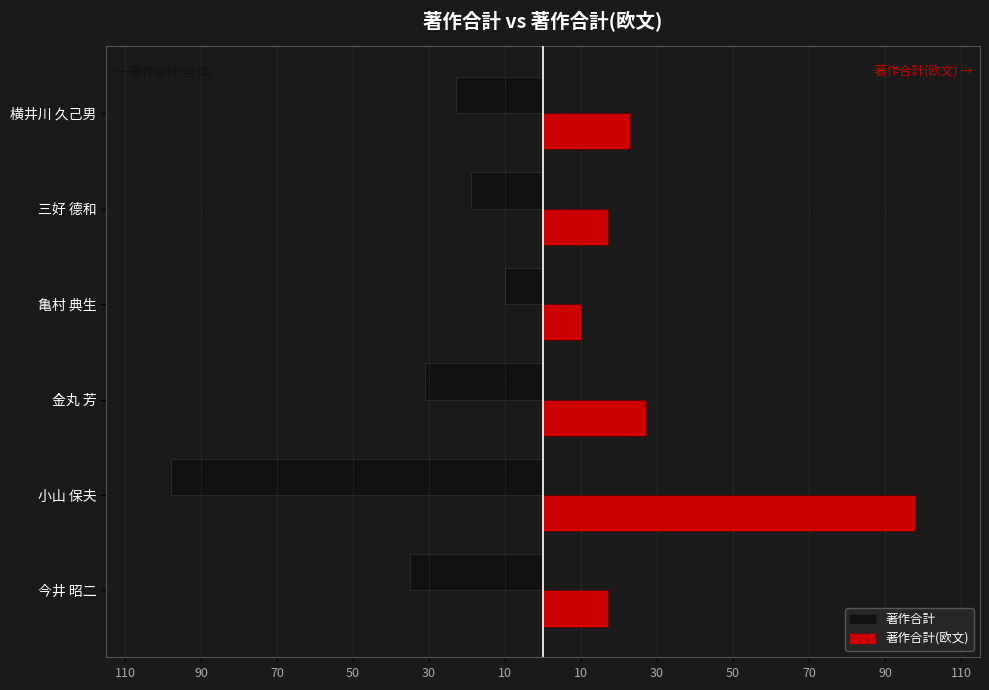

What are all the series names shown in the legend?

著作合計, 著作合計(欧文)